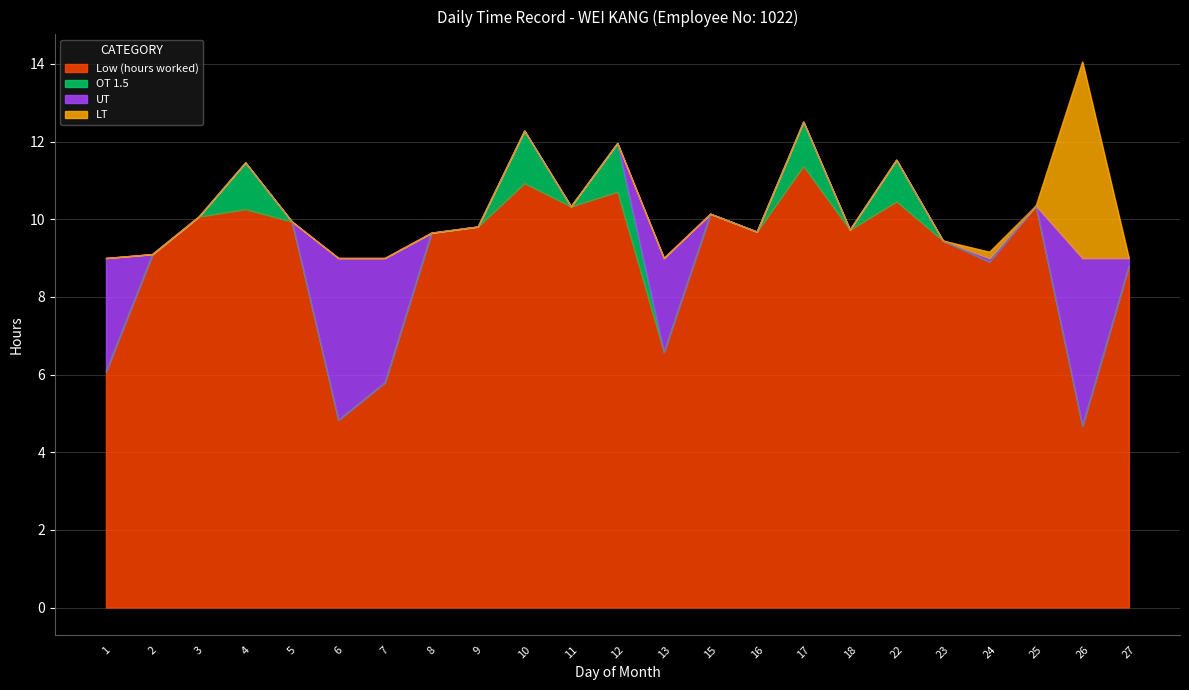

What is the total value across all series at 2?

9.1